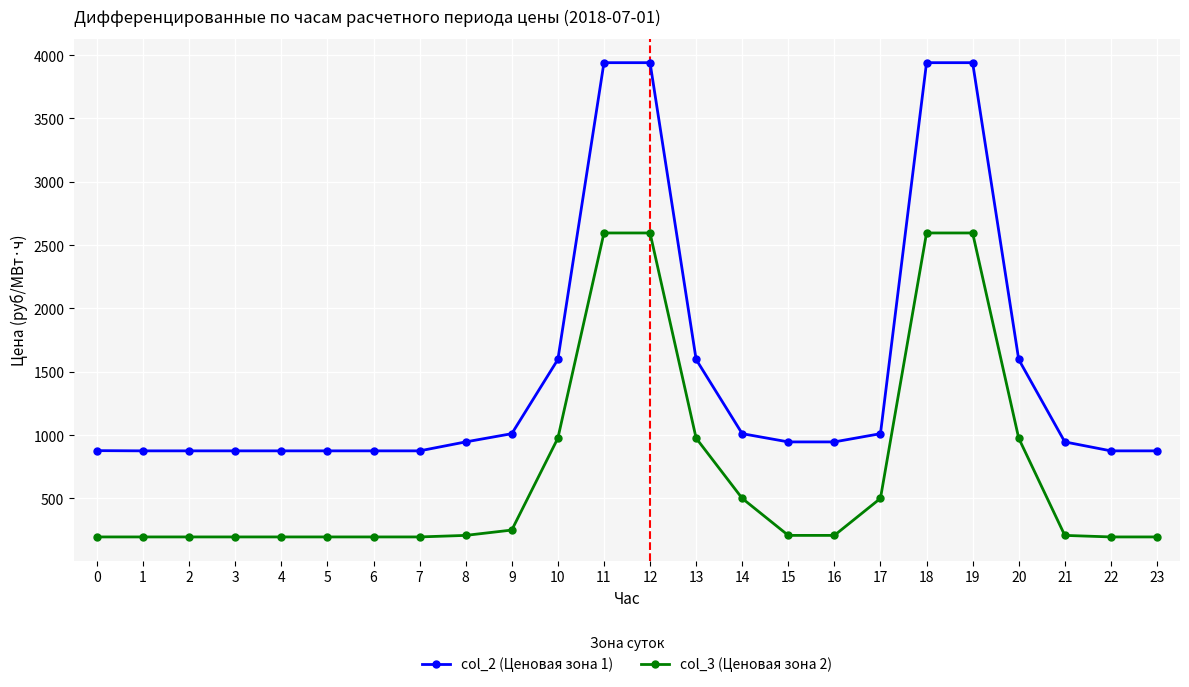

List the series in order of their peak value, highest first.

col_2 (Ценовая зона 1), col_3 (Ценовая зона 2)